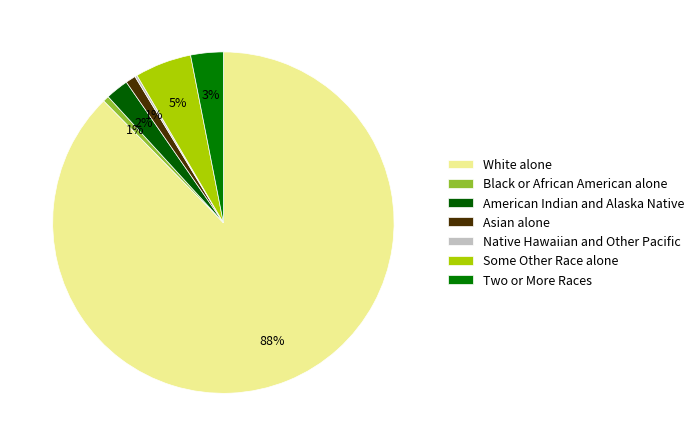

The Native Hawaiian and Other Pacific slice represents 15% of the pie. True or false?

False